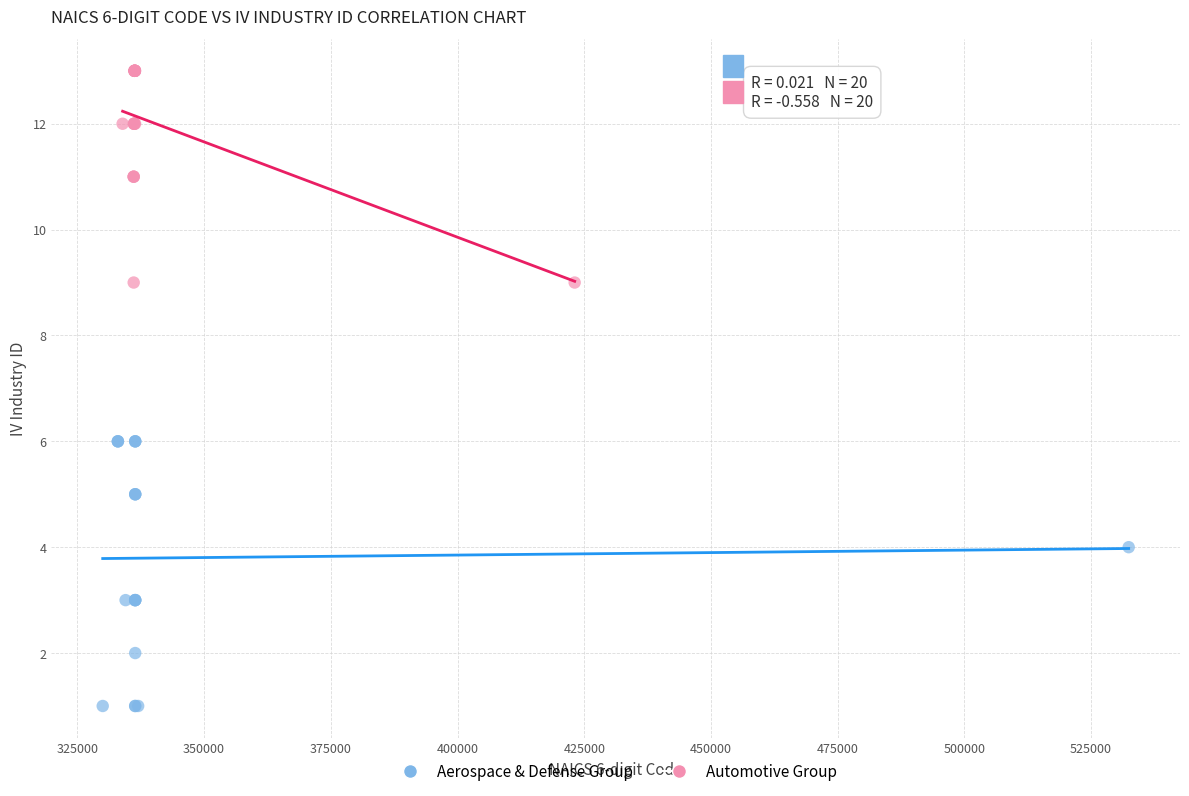

Which series reaches the minimum Y coordinate?

Aerospace & Defense Group